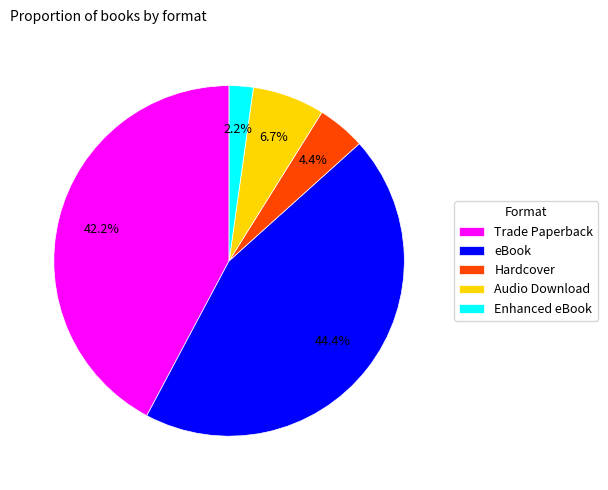

Does Trade Paperback account for over 50% of the chart?

No